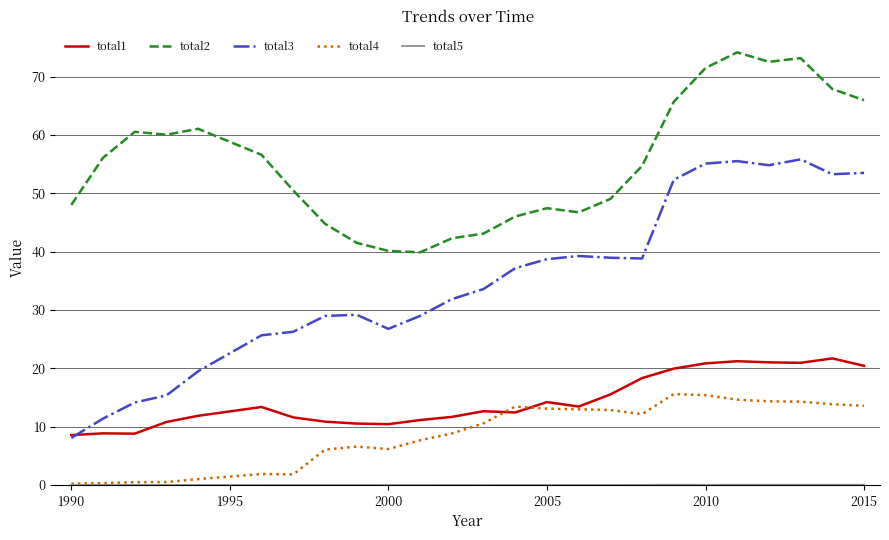

Which series has the largest range (max minus min)?

total3